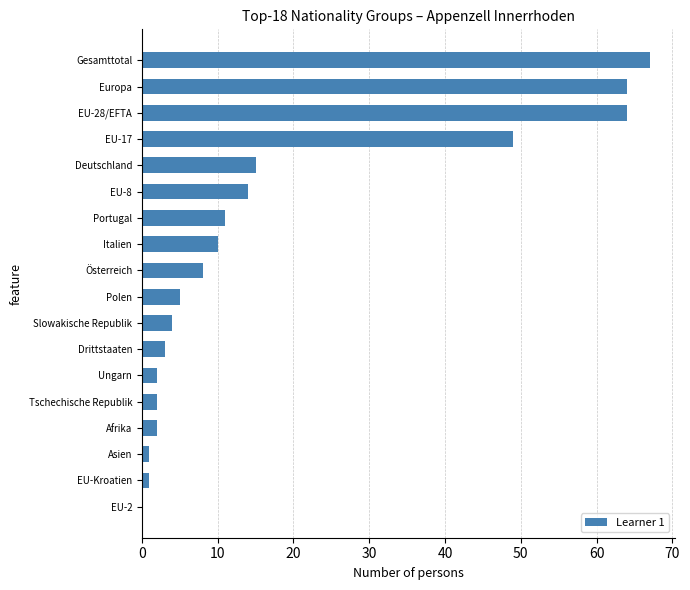

What is the change in value from Ungarn to Deutschland?

+13